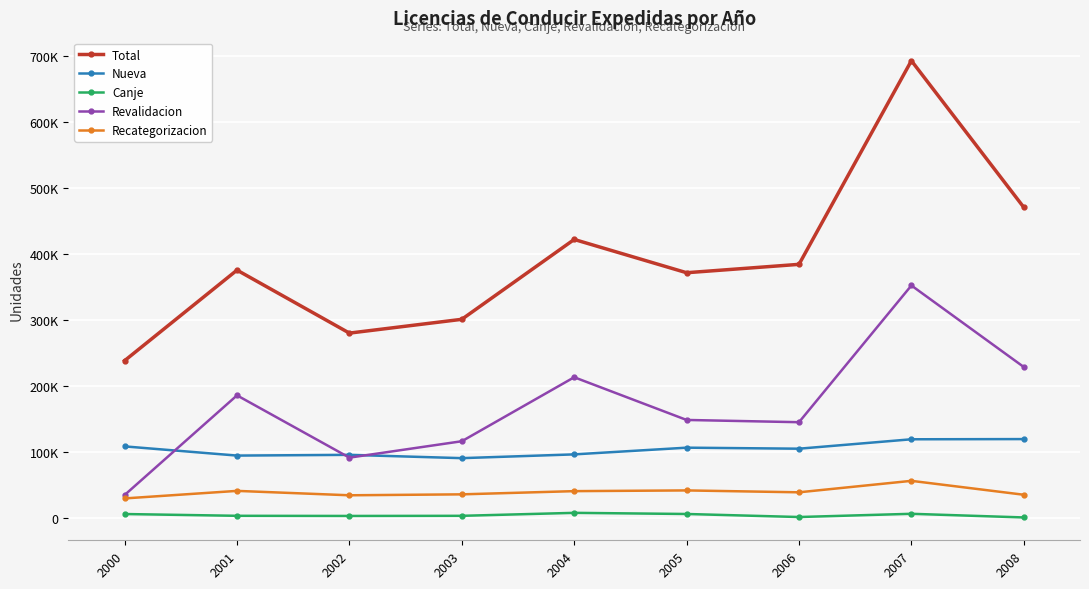

In Total, how many points are lower than both neighbors (excluding endpoints)?

2